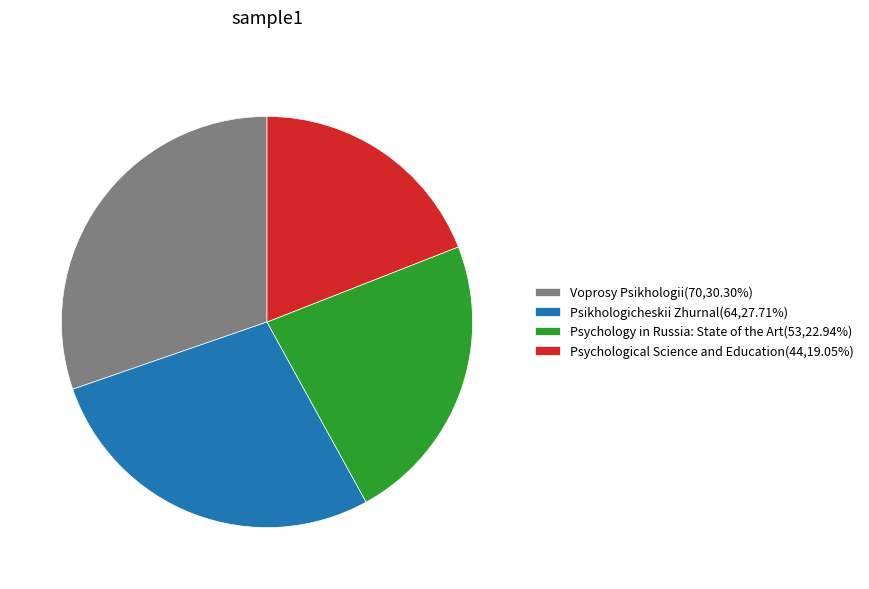

Rank the categories by value from highest to lowest.

Voprosy Psikhologii, Psikhologicheskii Zhurnal, Psychology in Russia: State of the Art, Psychological Science and Education